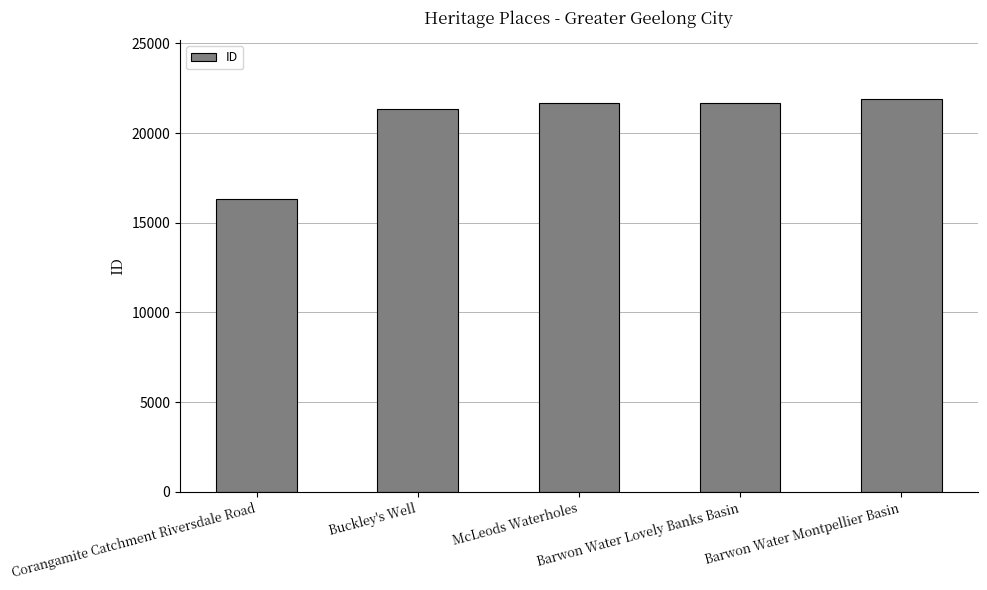

What is the value of the 1st bar from the left?

16333